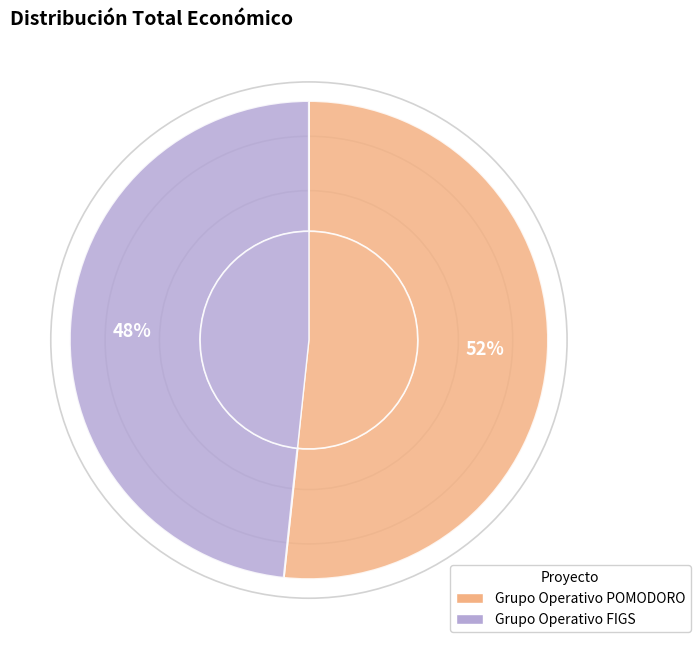

To the nearest percent, what portion does Grupo Operativo FIGS represent?

48%